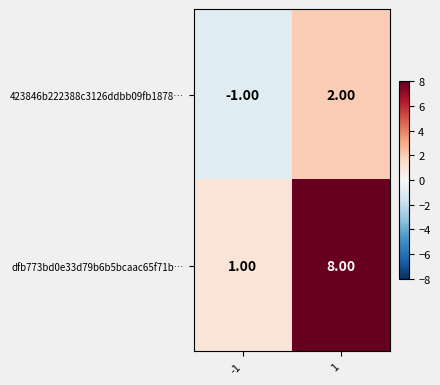

What is the total value across all series at 1?

10